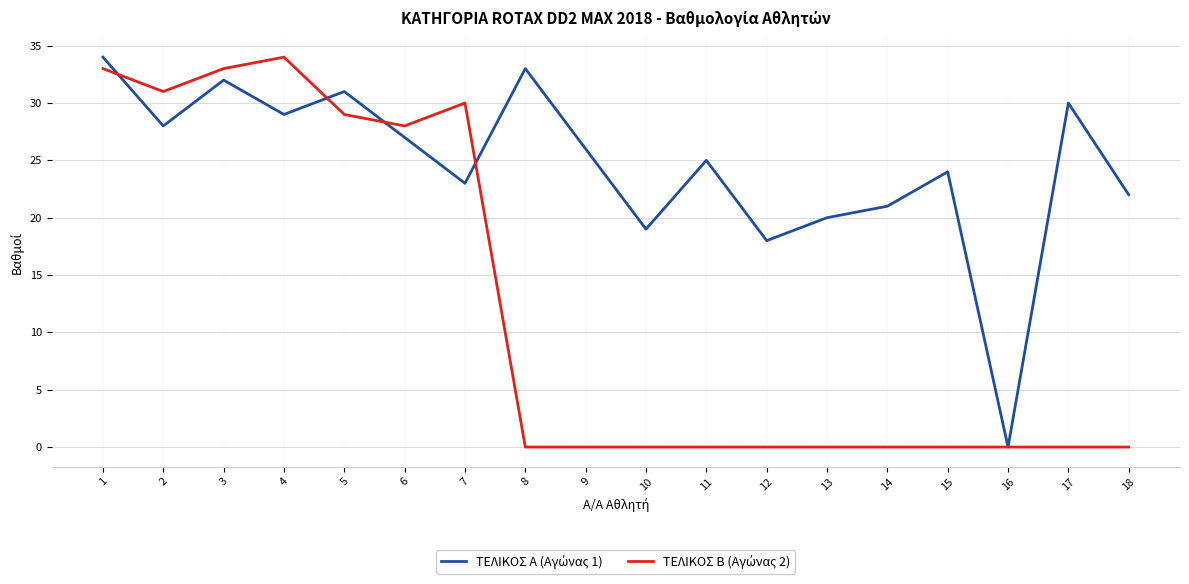

What is the spread (max minus min) of values at 17?

30